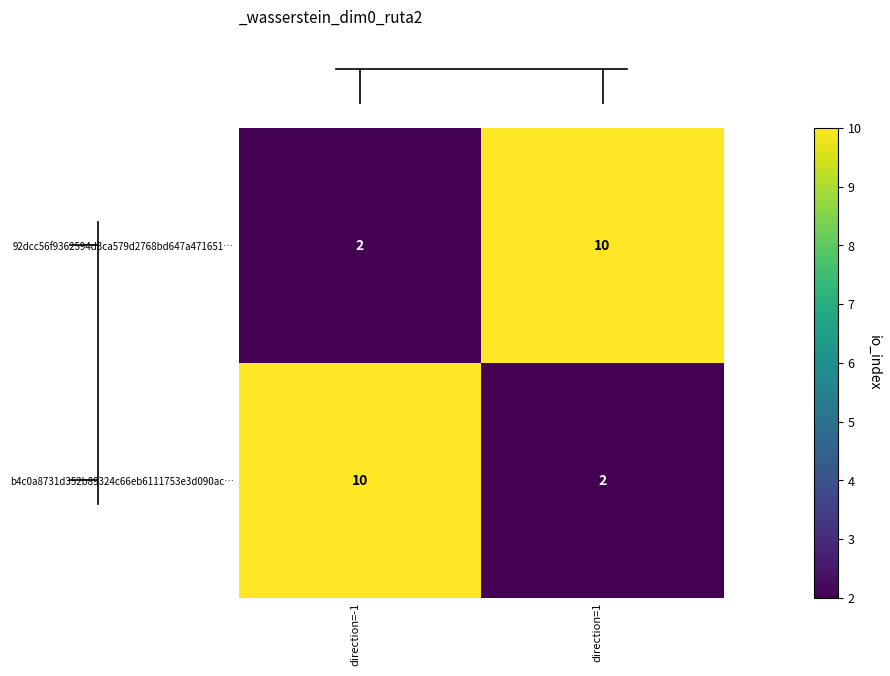

The b4c0a8731d352b89324c66eb6111753e3d090ac… series shows 3 at direction=1. True or false?

False